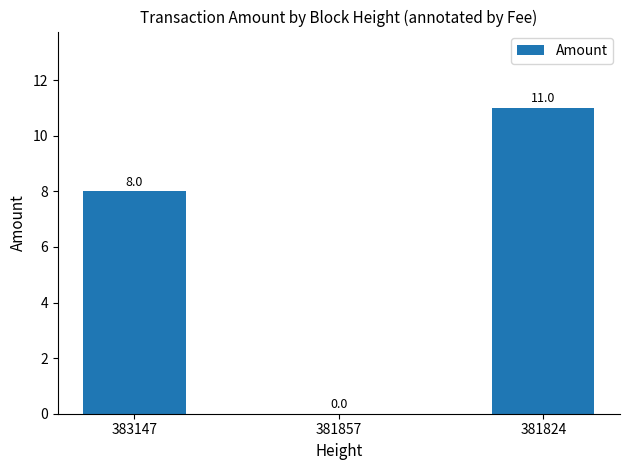

How many data points does each series have?

3